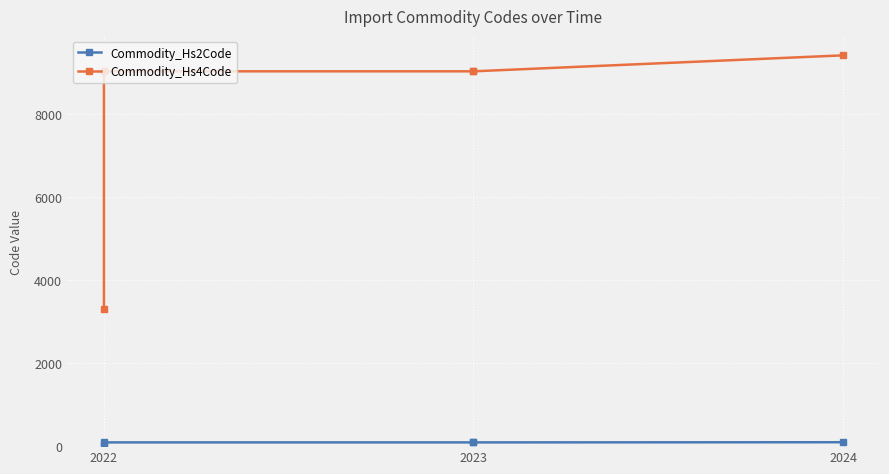

Is it true that Commodity_Hs2Code equals 148 at 2024?

False